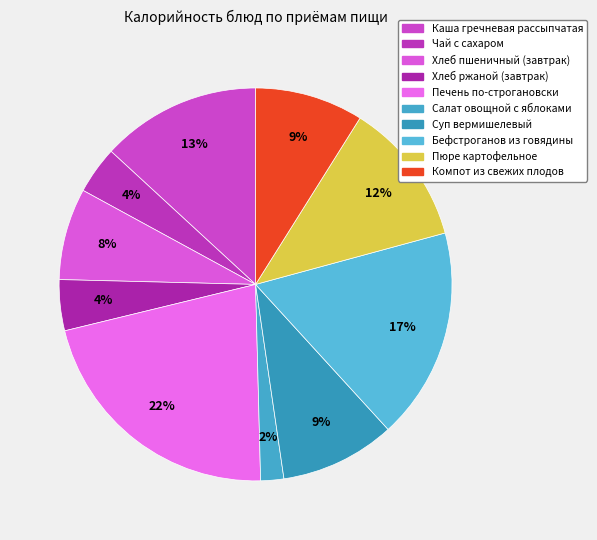

What percentage is the Пюре картофельное slice, to the nearest percent?

12%